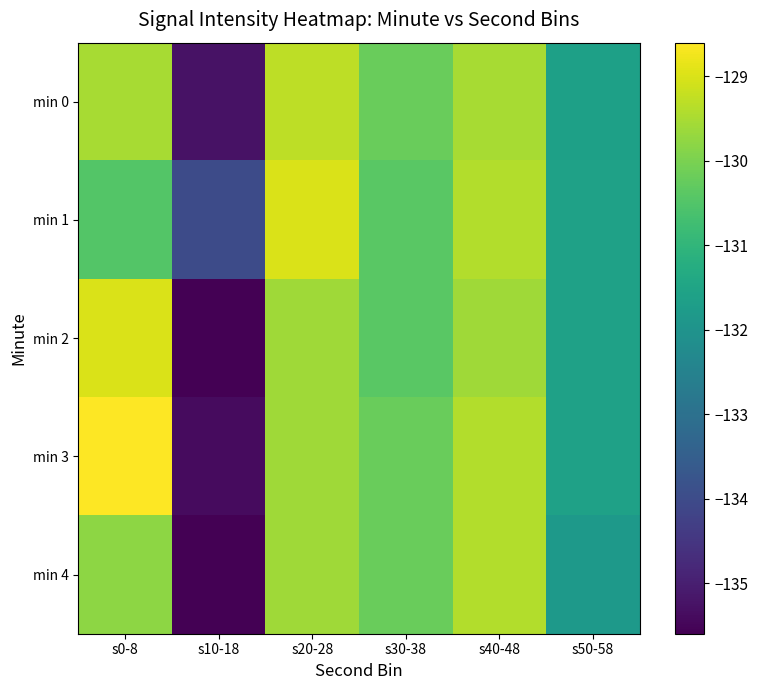

Reading left to right, what are all the values shown in this chart?

min 0: s0-8=-129.5	s10-18=-135.3	s20-28=-129.3	s30-38=-130.2	s40-48=-129.5	s50-58=-131.6
min 1: s0-8=-130.5	s10-18=-134.0	s20-28=-129.0	s30-38=-130.4	s40-48=-129.4	s50-58=-131.6
min 2: s0-8=-129.0	s10-18=-135.6	s20-28=-129.6	s30-38=-130.4	s40-48=-129.6	s50-58=-131.6
min 3: s0-8=-128.6	s10-18=-135.4	s20-28=-129.6	s30-38=-130.2	s40-48=-129.4	s50-58=-131.6
min 4: s0-8=-129.8	s10-18=-135.6	s20-28=-129.6	s30-38=-130.2	s40-48=-129.4	s50-58=-131.8